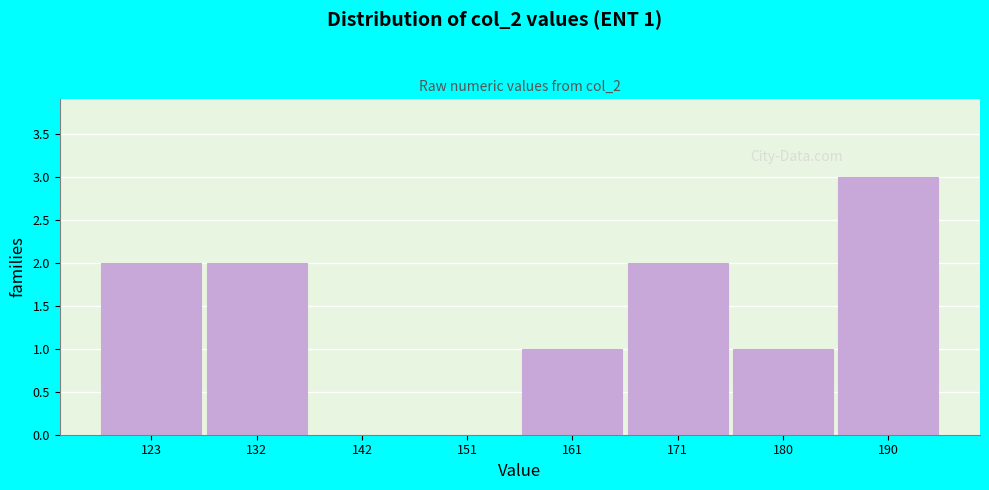

Reading right to left, transcribe all the data shown in this chart.

190=3	180=1	171=2	161=1	151=0	142=0	132=2	123=2